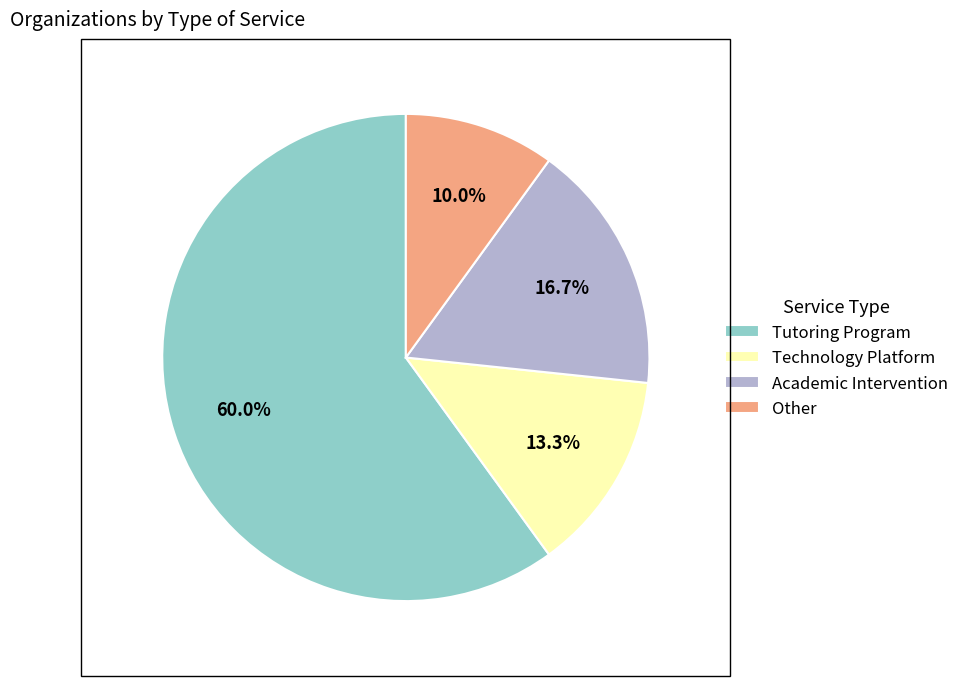

What is the majority slice?

Tutoring Program